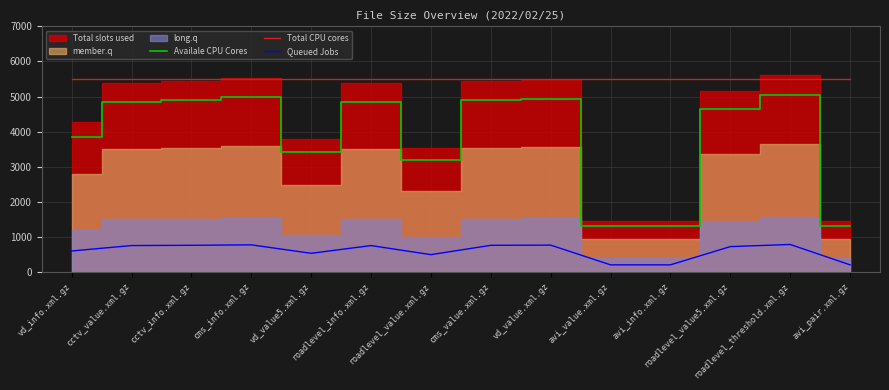

Which category has the lowest value in the Availale CPU Cores series?

avi_value.xml.gz